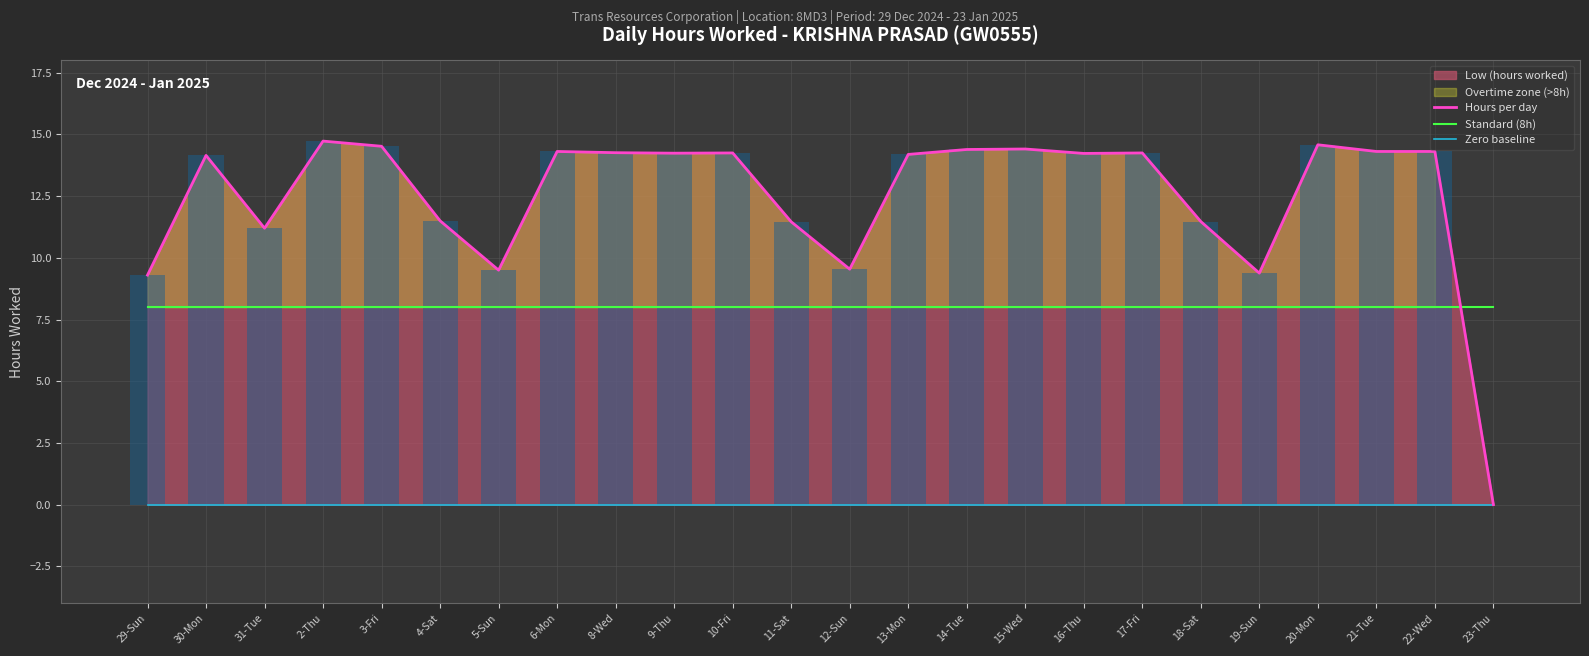

At how many categories does at least one series exceed 14?

15